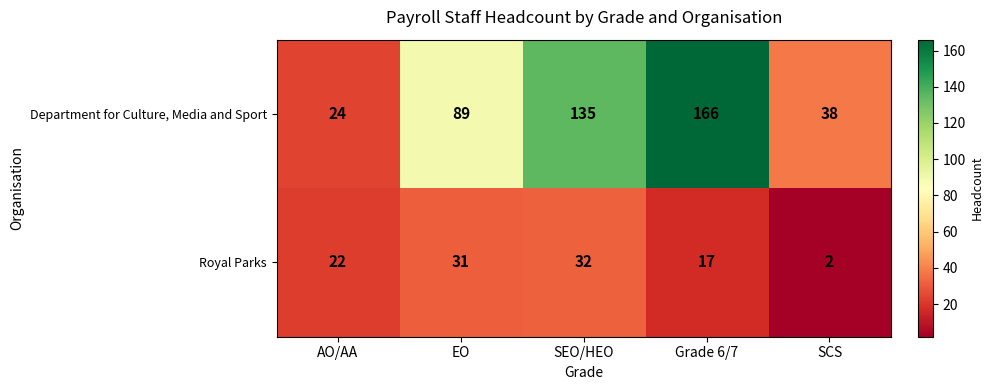

What is the approximate value of Royal Parks at Grade 6/7?

17